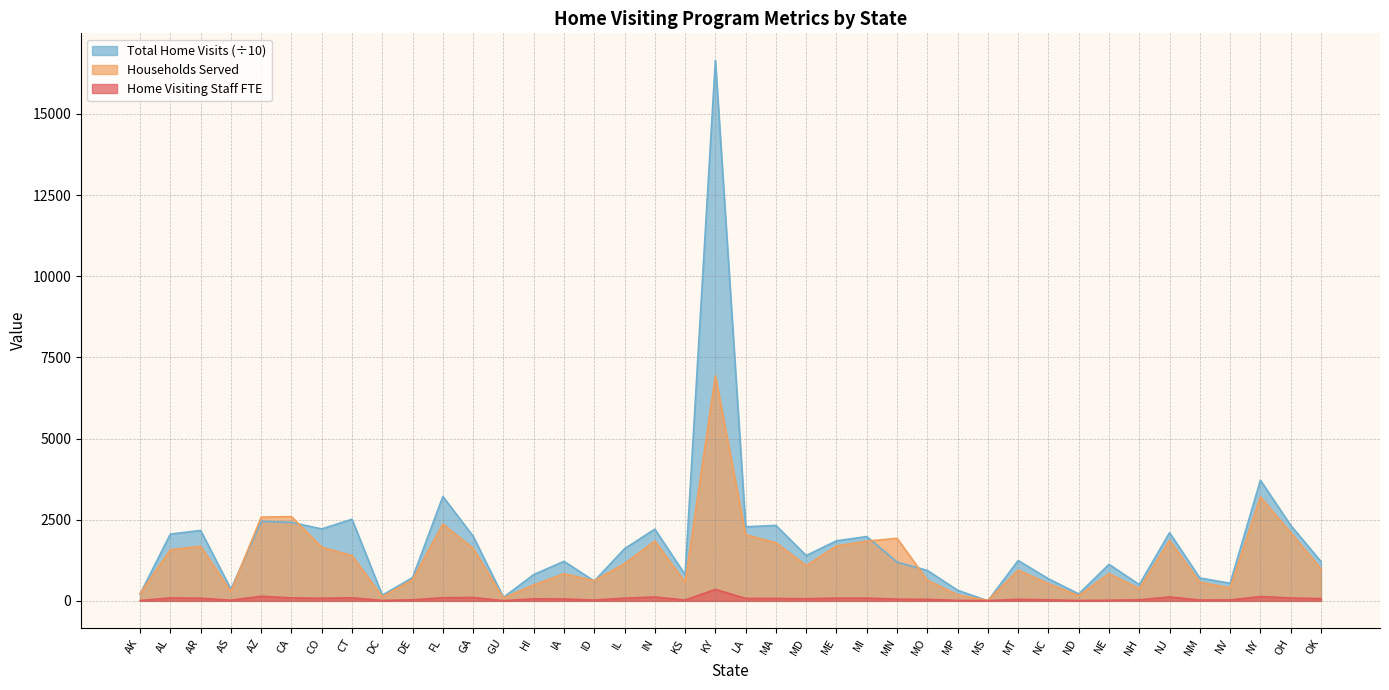

Between MO and KS, which is larger?

MO